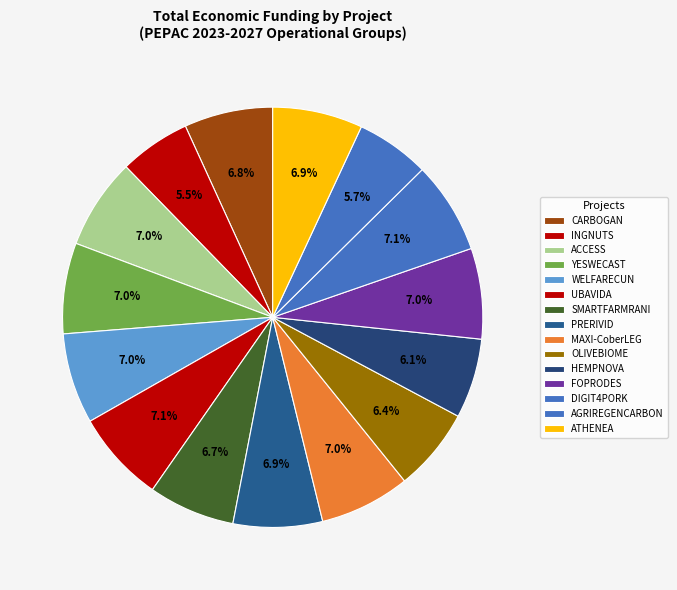

How many segments does this pie chart have?

15